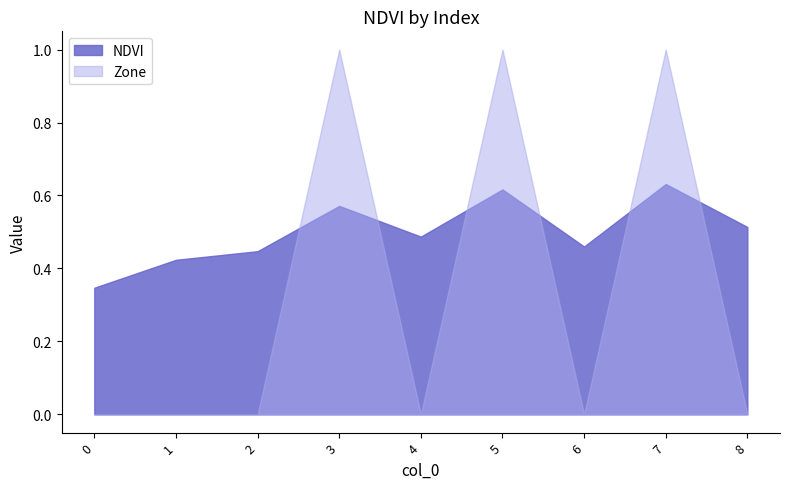

True or false: NDVI and Zone intersect in this chart.

True